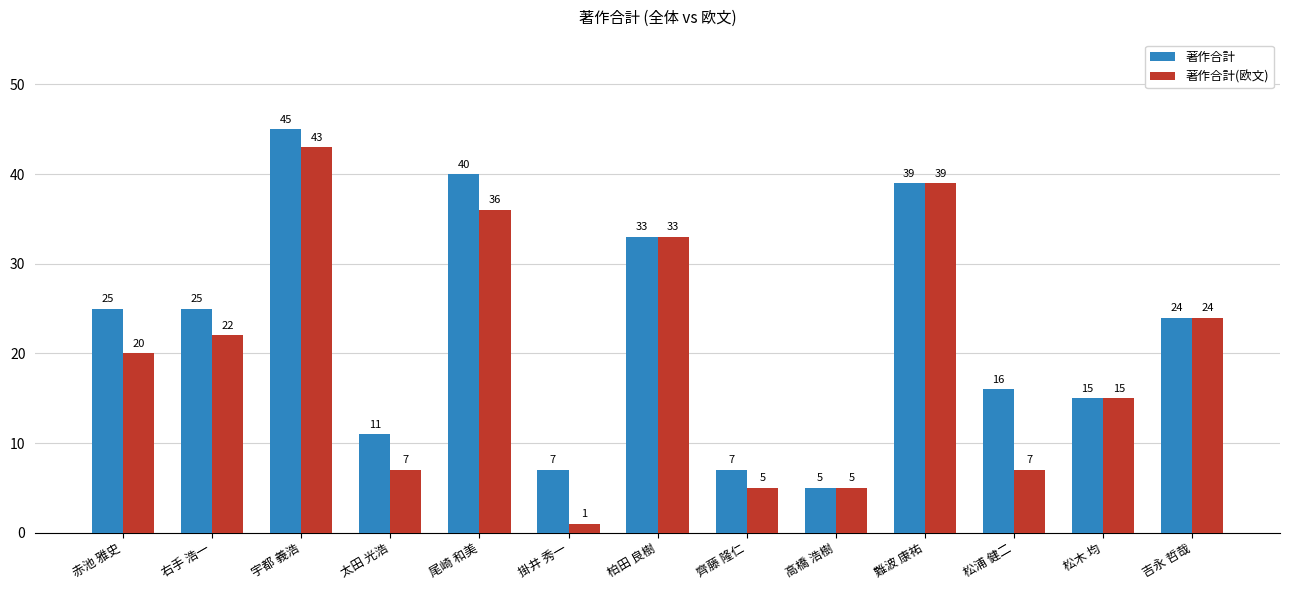

What is the lowest value of the 著作合計(欧文) series?

1